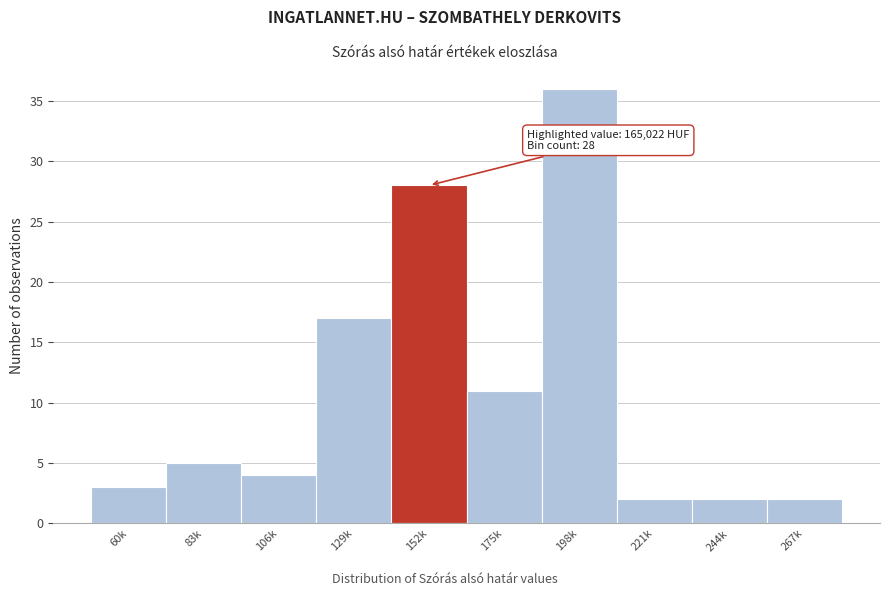

Reading left to right, what are all the values shown in this chart?

60k=3	83k=5	106k=4	129k=17	152k=28	175k=11	198k=36	221k=2	244k=2	267k=2